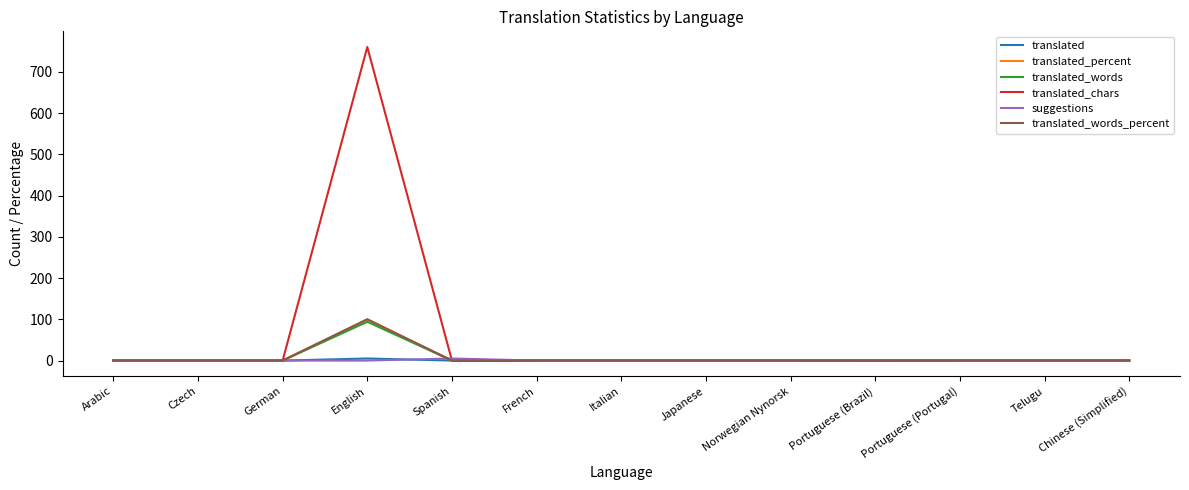

True or false: suggestions has more than 0 points higher than both neighbors.

True